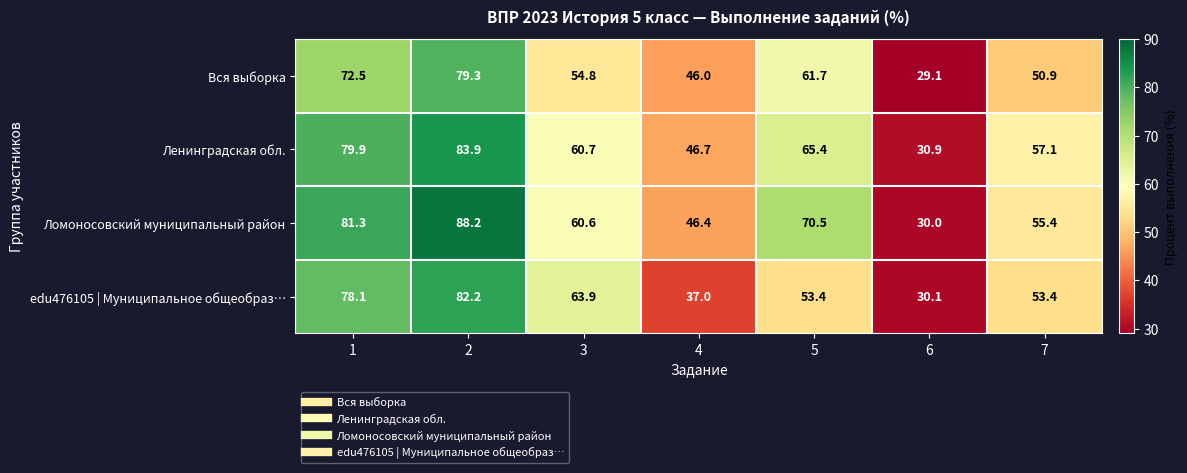

At which category is the sum across all series the highest?

2